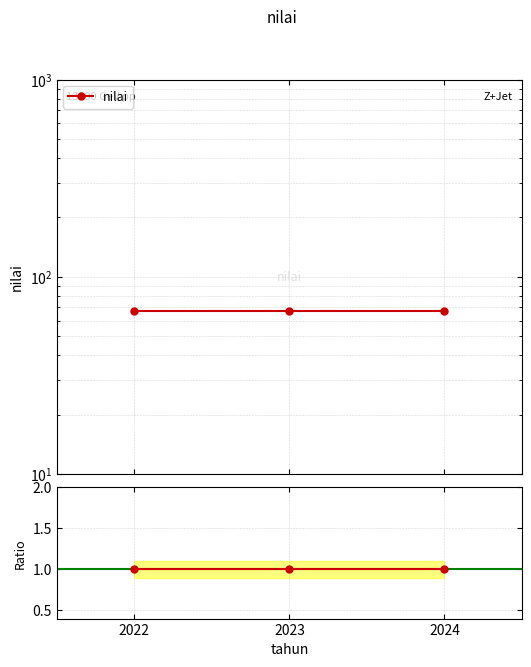

The nilai series shows 102.8 at 2022. True or false?

False